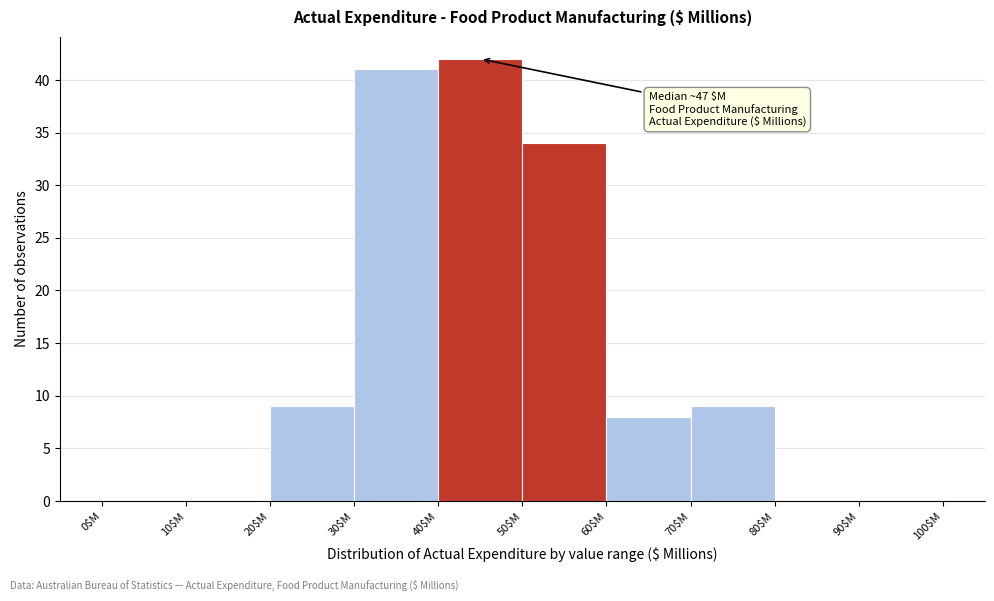

Over which range of the x-axis is the bar tallest?

40 to 50